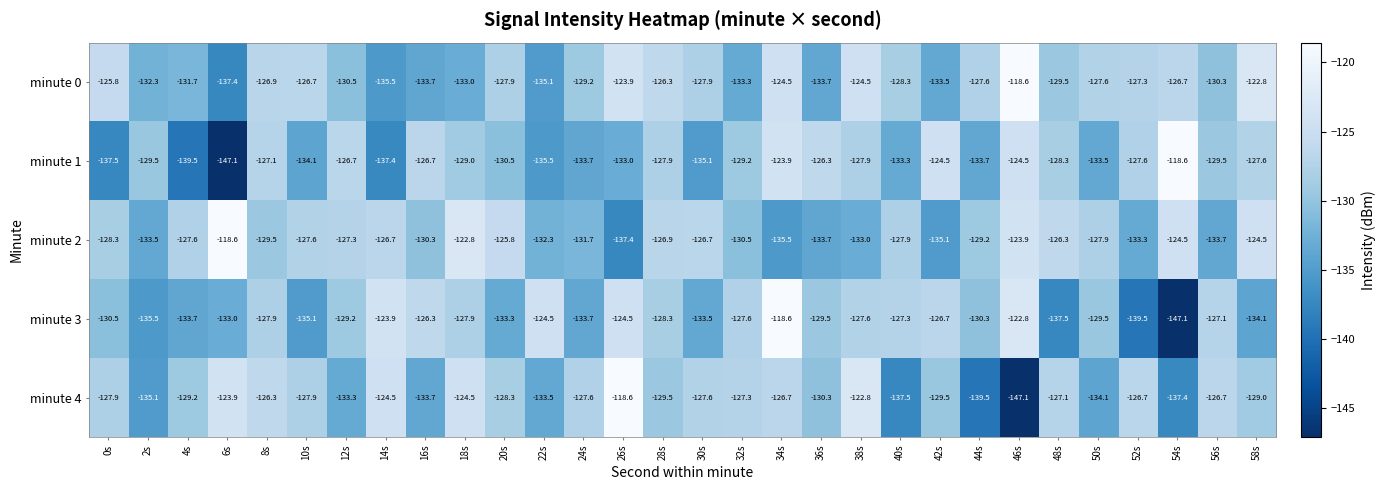

Where does the minute 1 series first go above -129?

8s